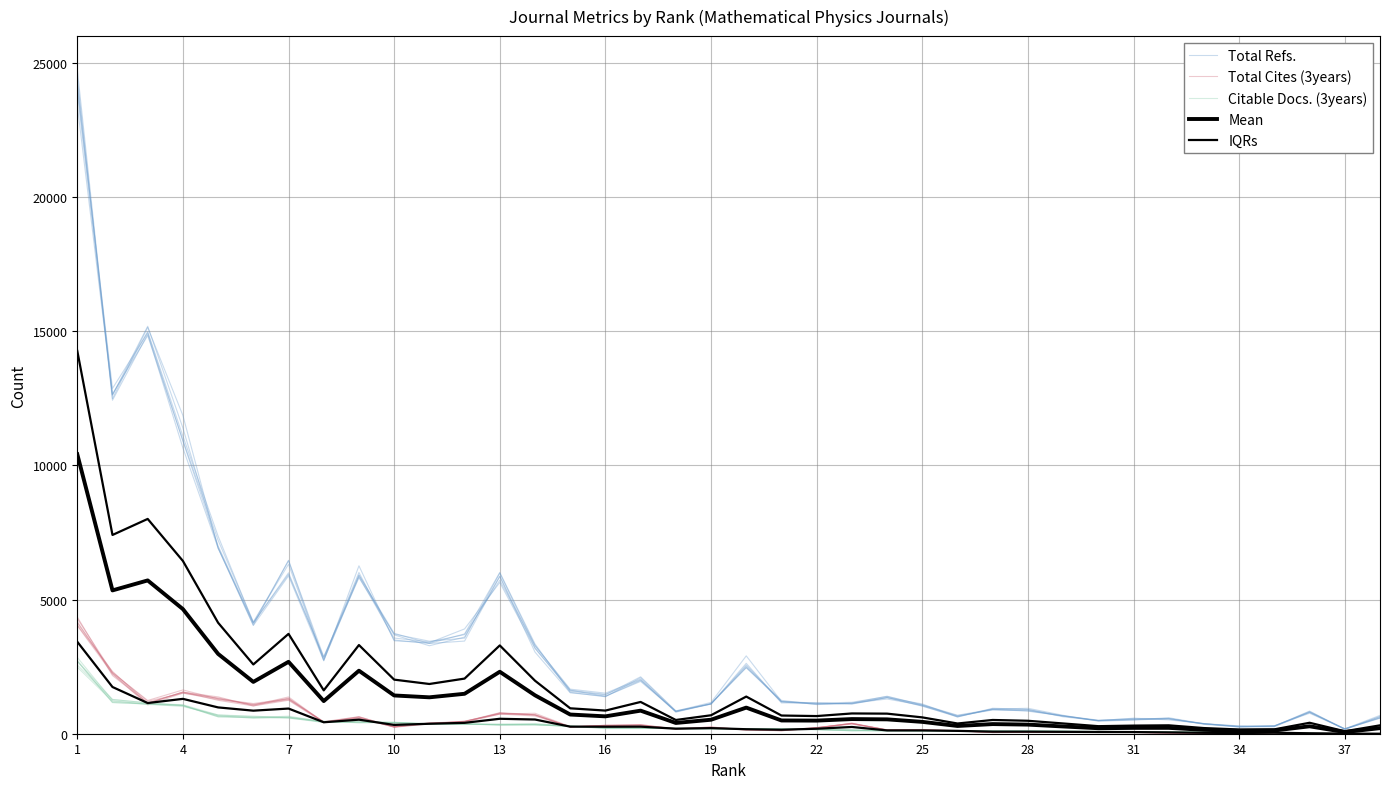

How many lines are shown in the chart?

5